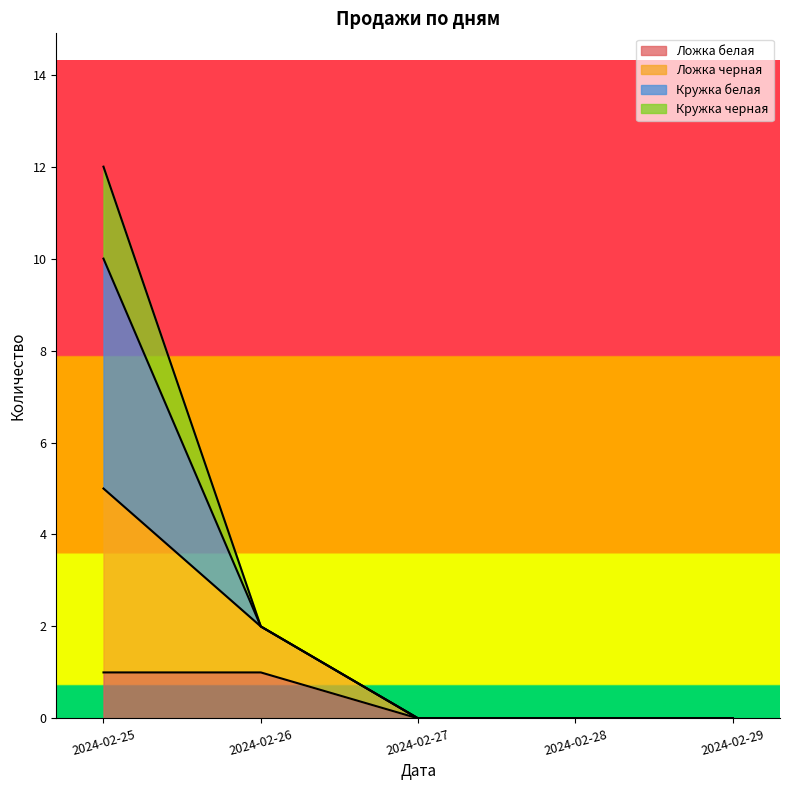

True or false: Ложка белая has more than 2 points higher than both neighbors.

False